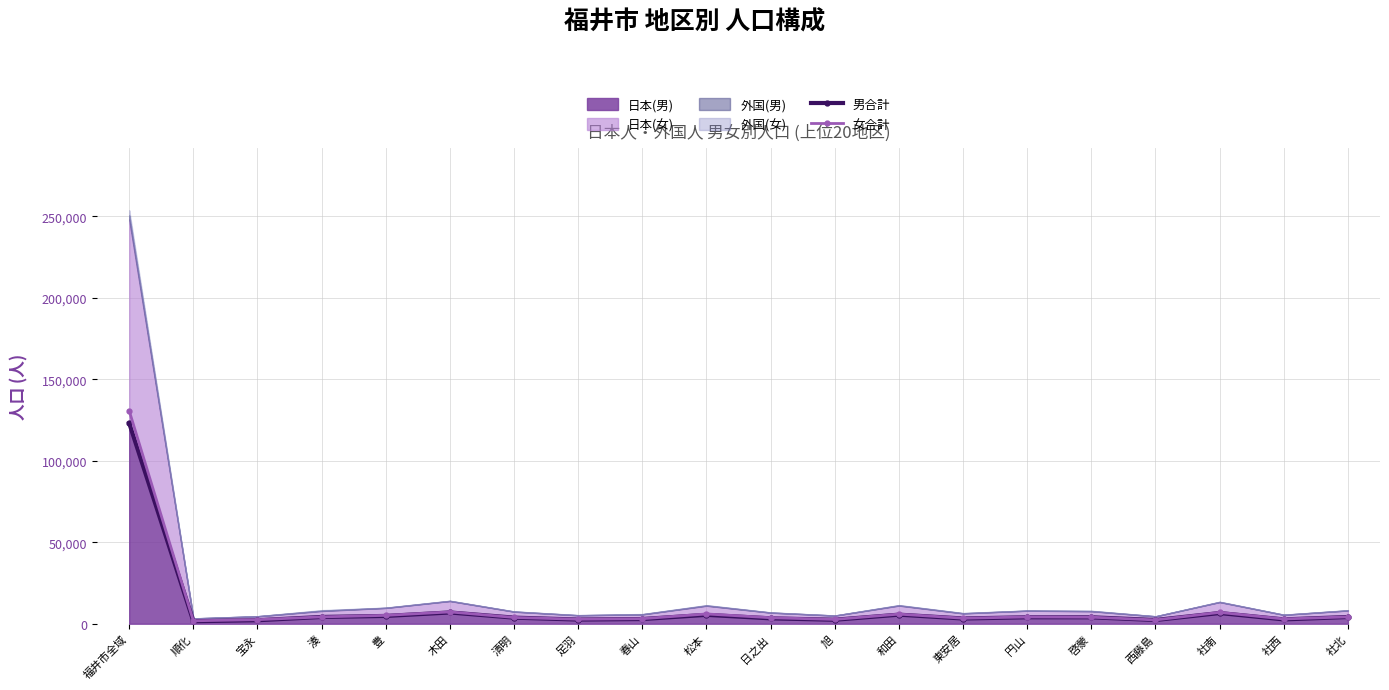

Between 啓蒙 and 社西, which is larger?

啓蒙